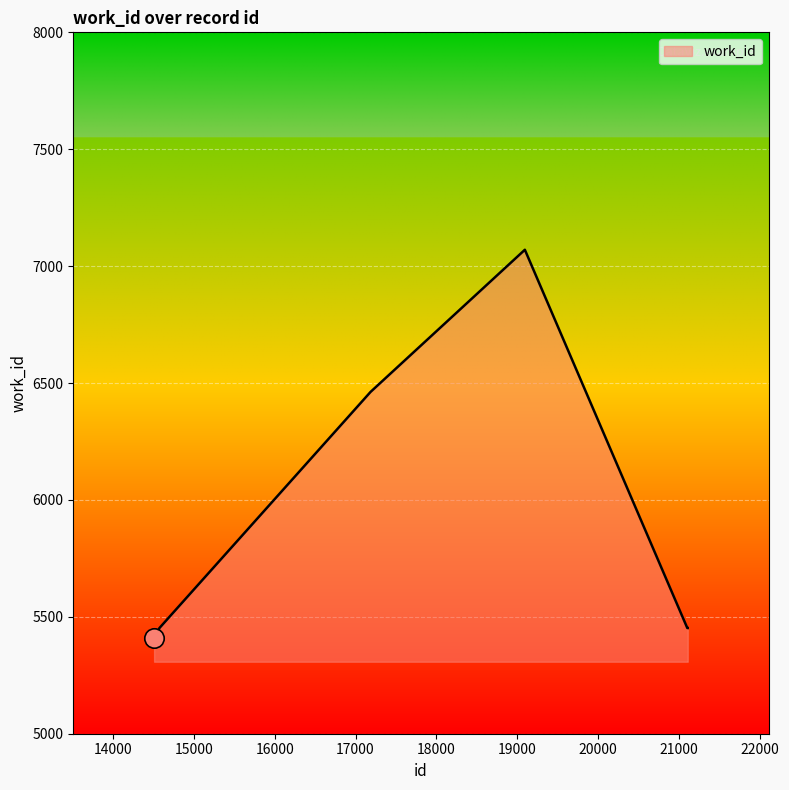

What is the difference between the maximum and minimum values?

1662